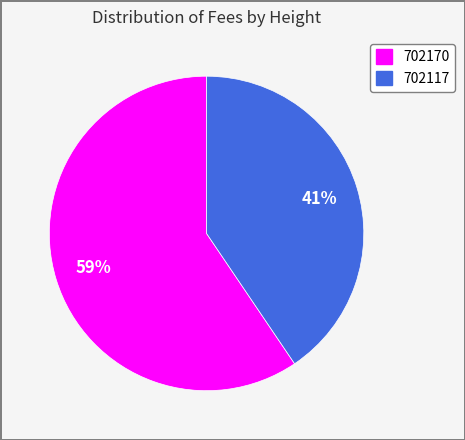

To the nearest percent, what percentage of the pie is 702117?

41%